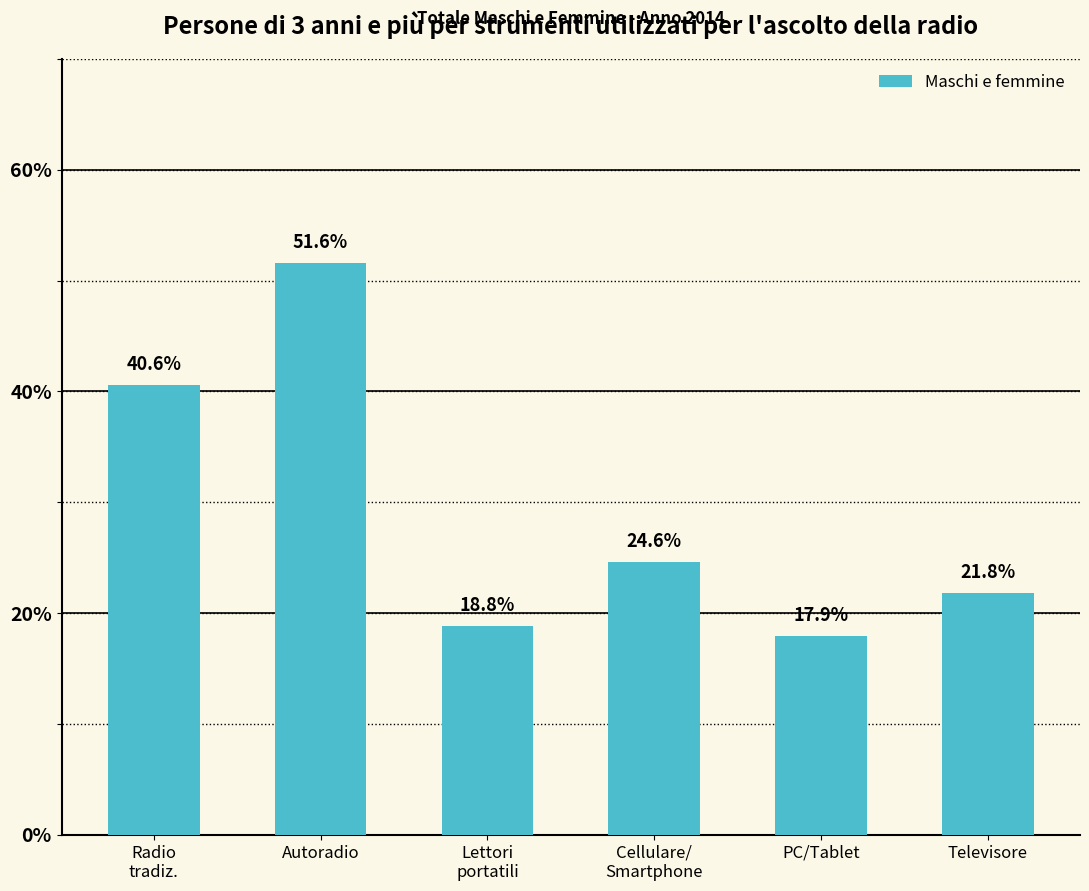

List the labels in order of value, largest first.

Autoradio, Radio
tradiz., Cellulare/
Smartphone, Televisore, Lettori
portatili, PC/Tablet